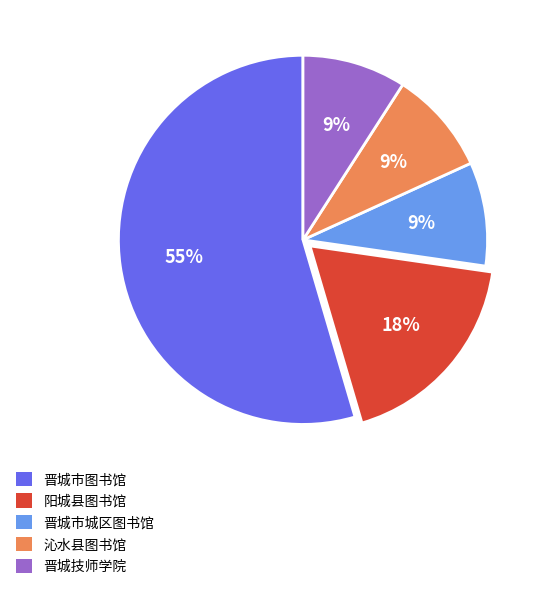

What is the majority slice?

晋城市图书馆